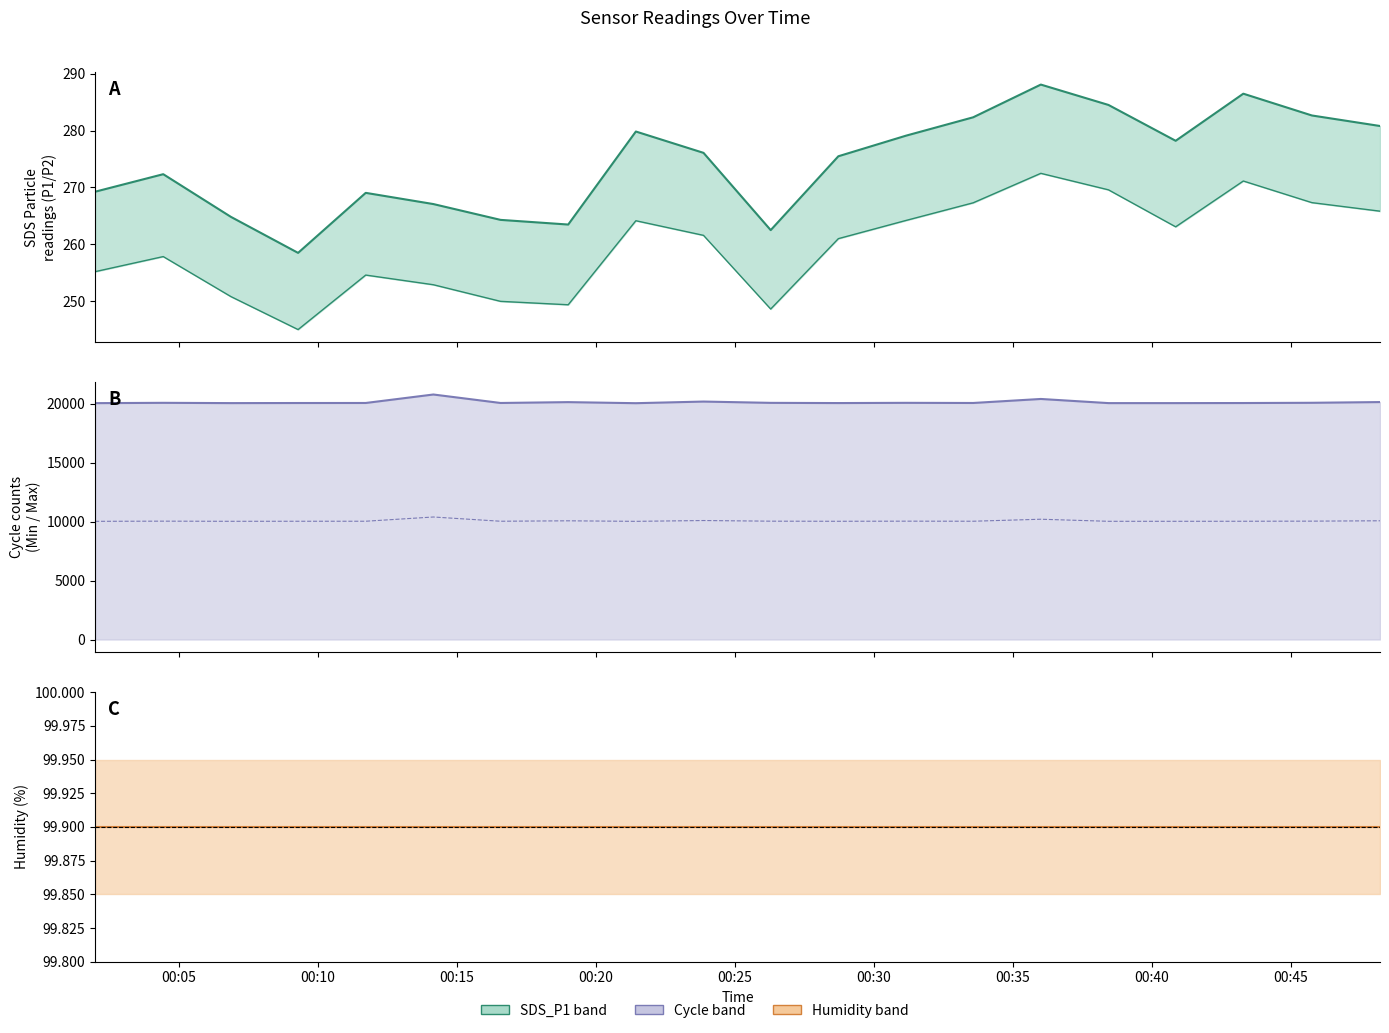

Which series has the largest range (max minus min)?

Max_cycle